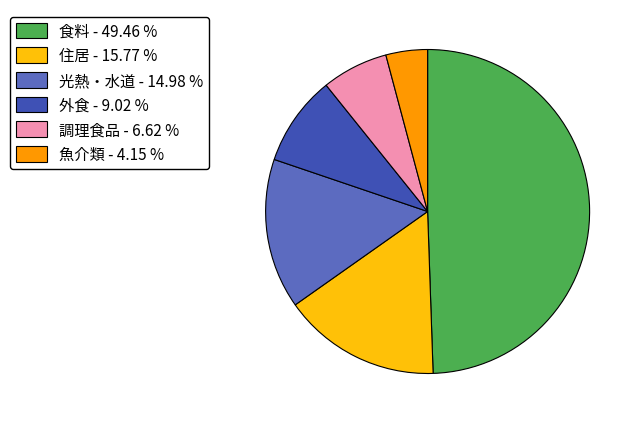

What is the ratio of the value at 外食 to the value at 住居?

0.6